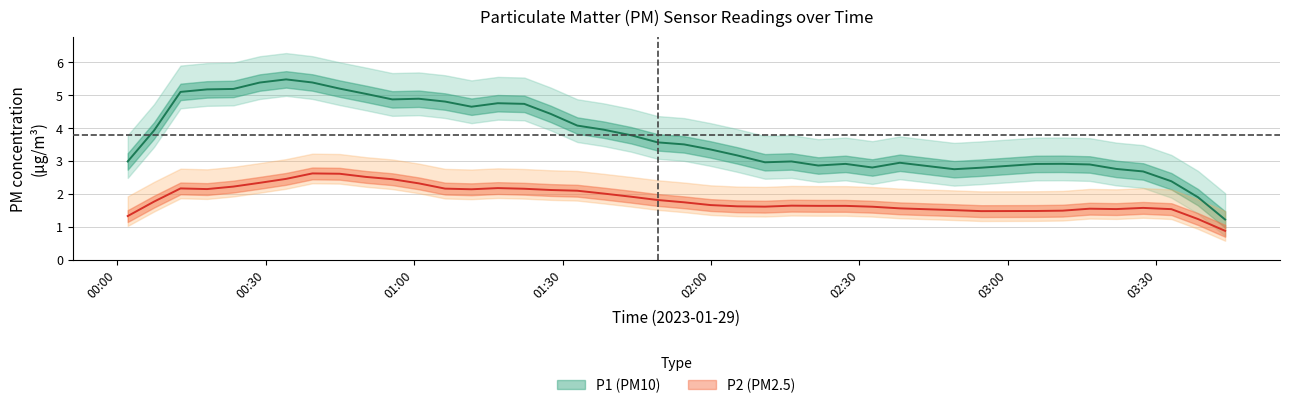

Does the chart have visible grid lines?

Yes